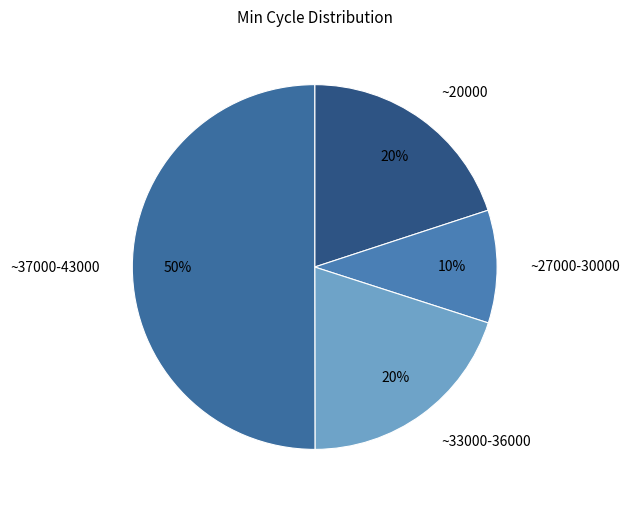

Which category has the biggest portion of the pie?

~37000-43000